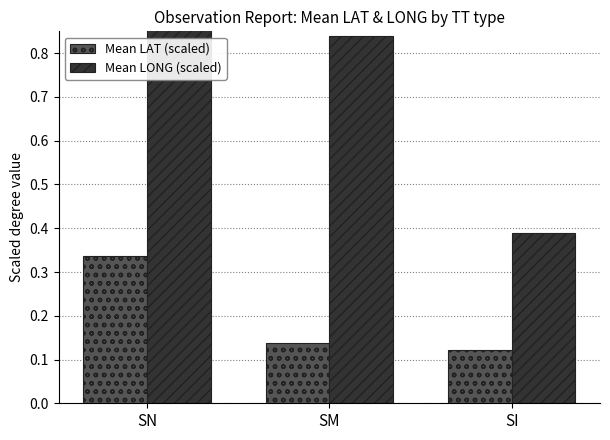

At which category is the sum across all series the highest?

SN